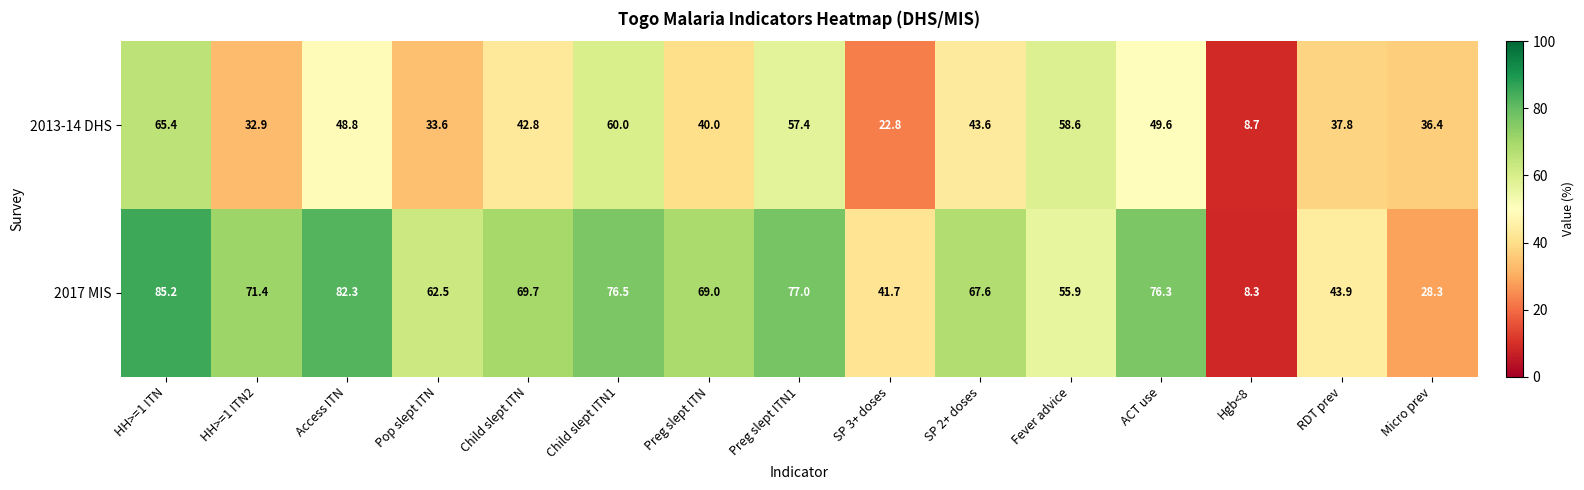

What is the average value of the 2013-14 DHS series?

42.6